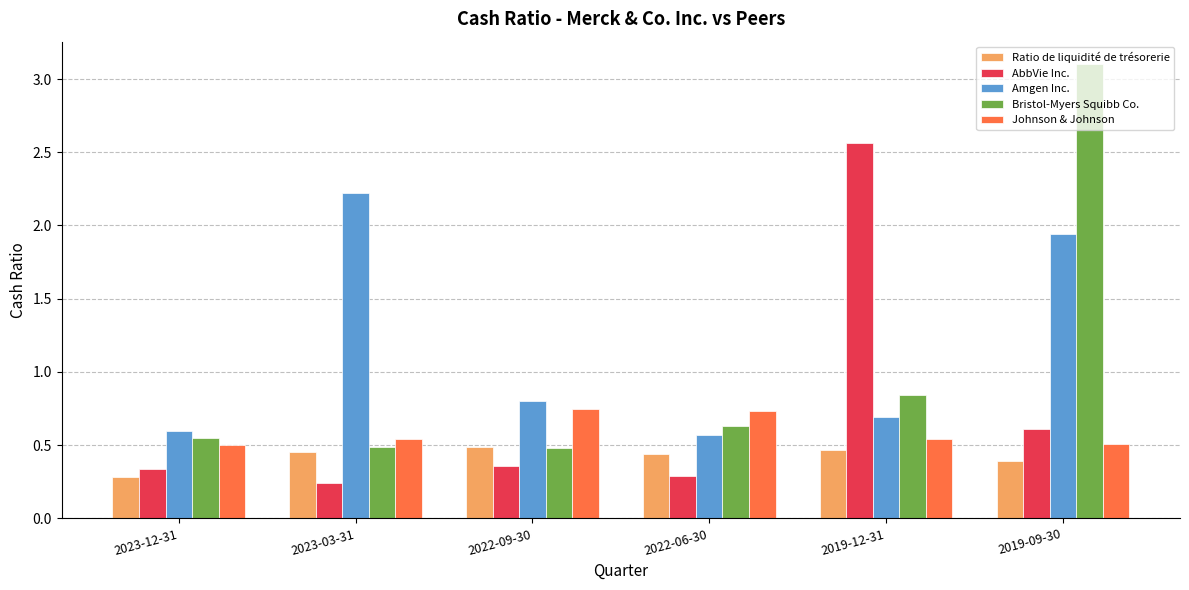

At which category is the sum across all series the highest?

2019-09-30